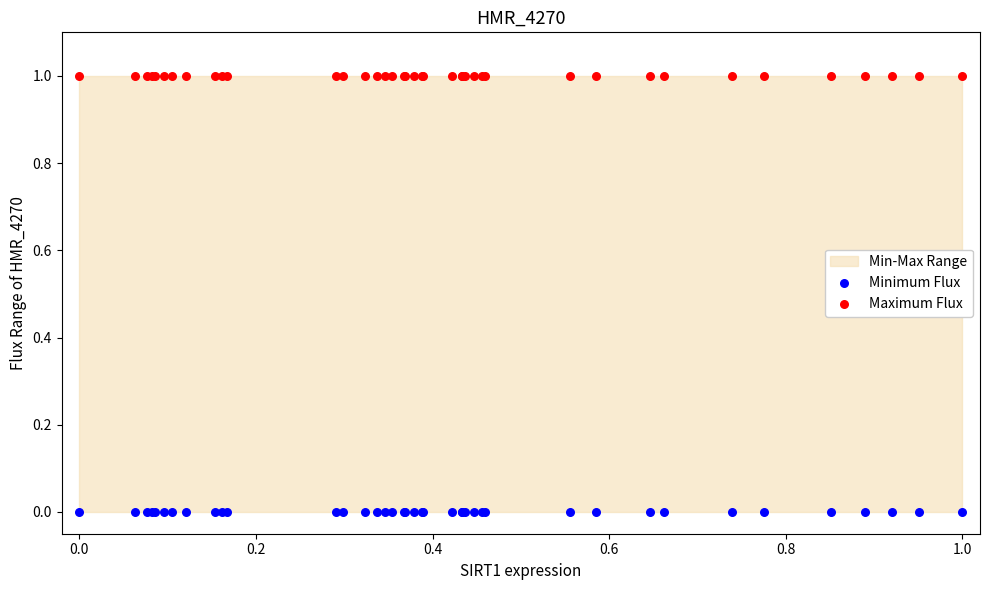

Which series reaches the maximum Y coordinate?

Maximum Flux